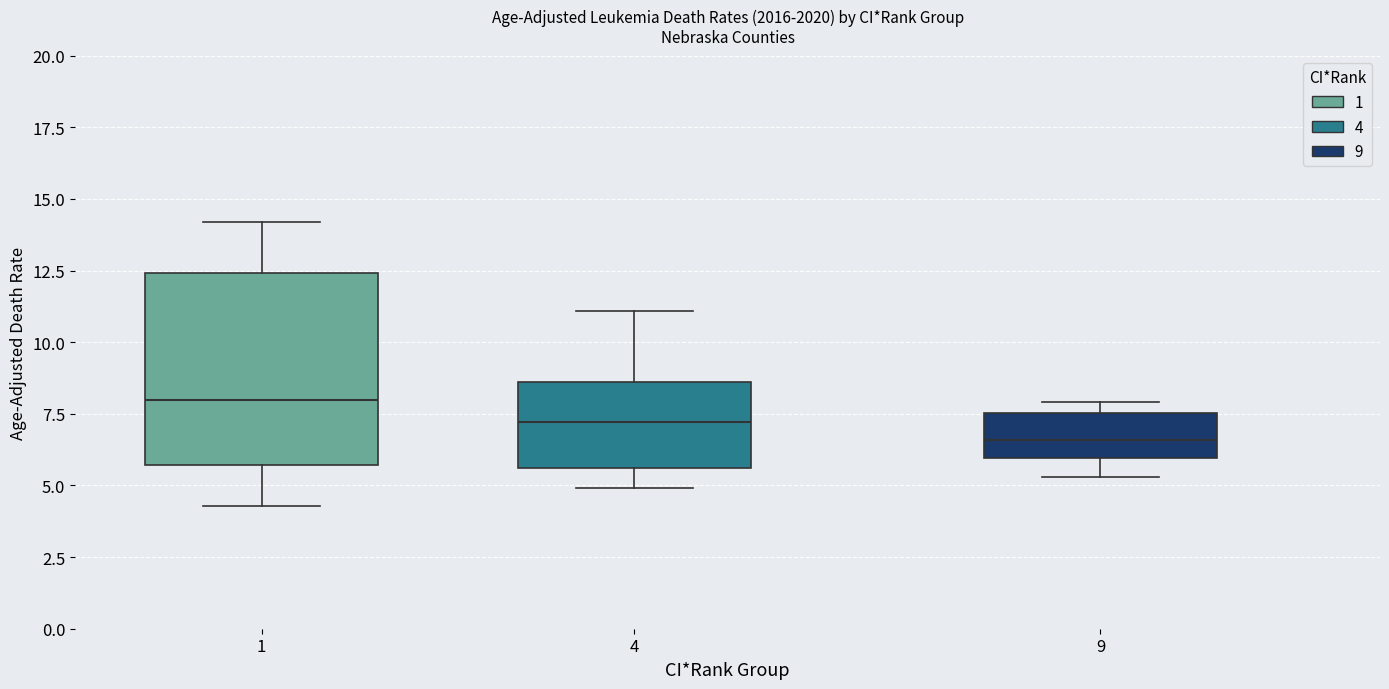

Reading left to right, transcribe this box plot: for each box, give where its median line is, the range the box spans, and where its two whiskers end, as read against the y-axis. The values are not printed on the chart, so give them approximately, as read against the axis.

1: median 8.0, box 5.5 to 12.5, whiskers 4.5 to 14.0
4: median 7.0, box 5.5 to 8.5, whiskers 5.0 to 11.0
9: median 6.5, box 6.0 to 7.5, whiskers 5.5 to 8.0